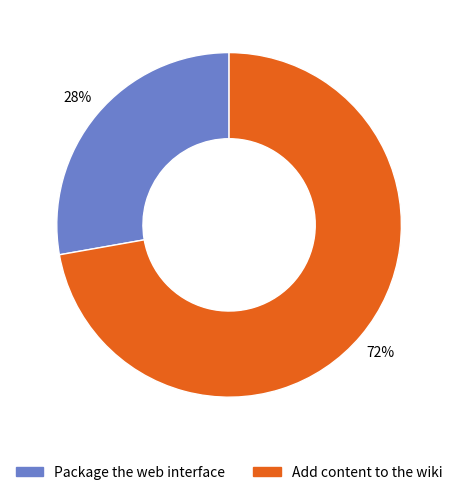

Do Add content to the wiki and Package the web interface together represent more than half of the pie?

Yes